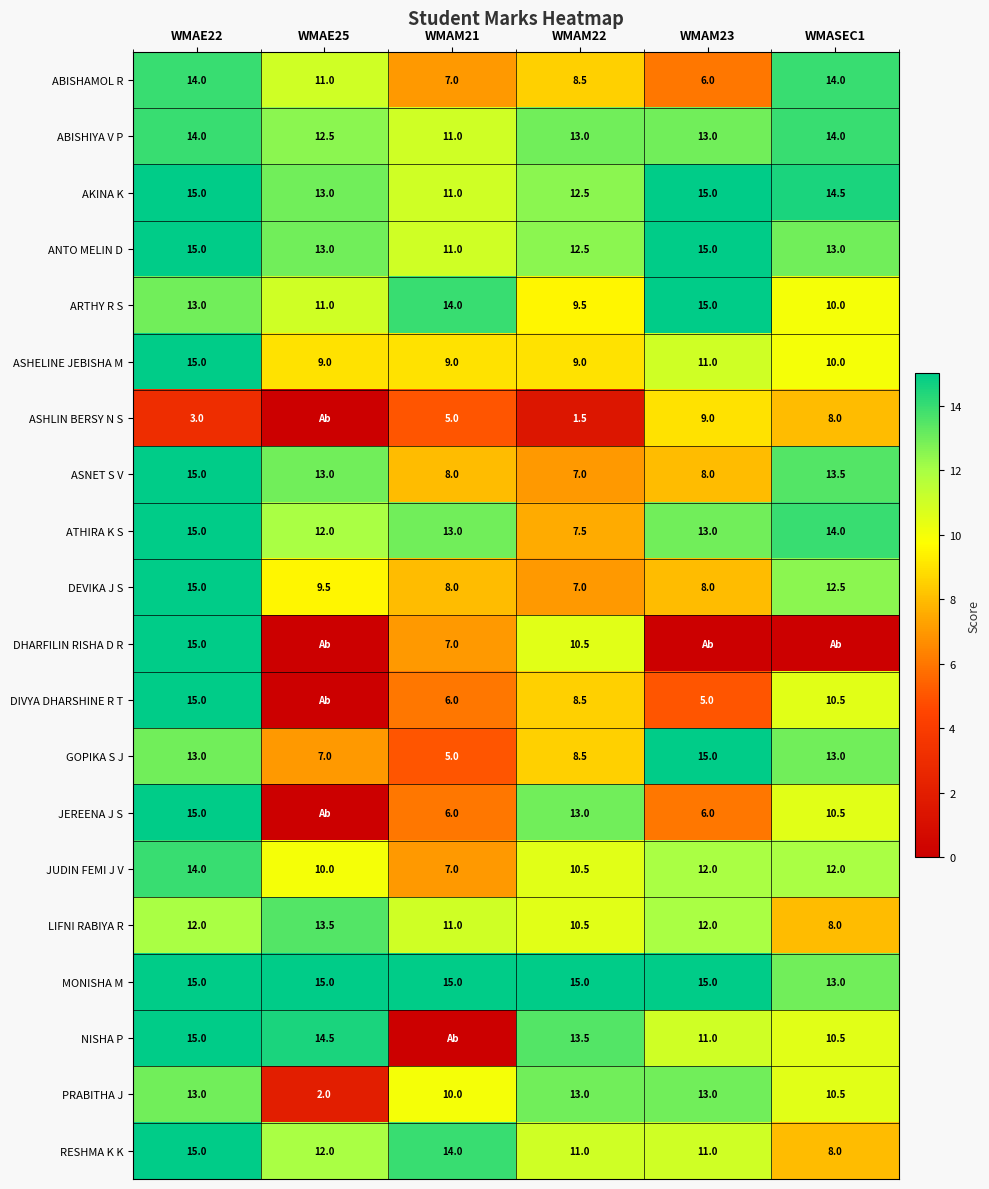

At how many categories does at least one series exceed 2?

6